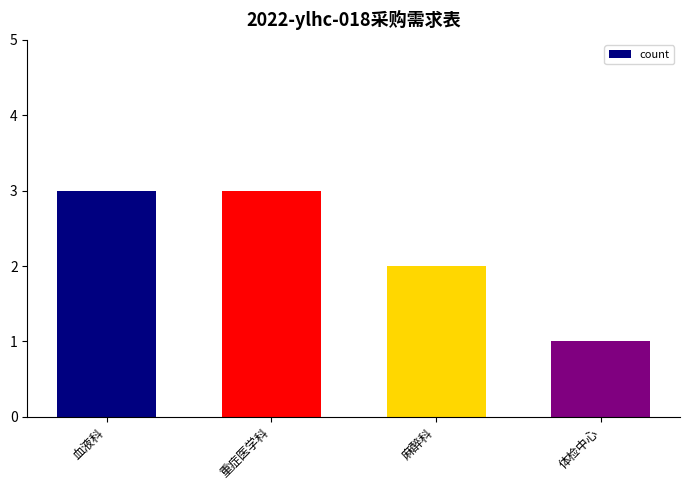

The chart shows a value of 3 at 血液科. True or false?

True